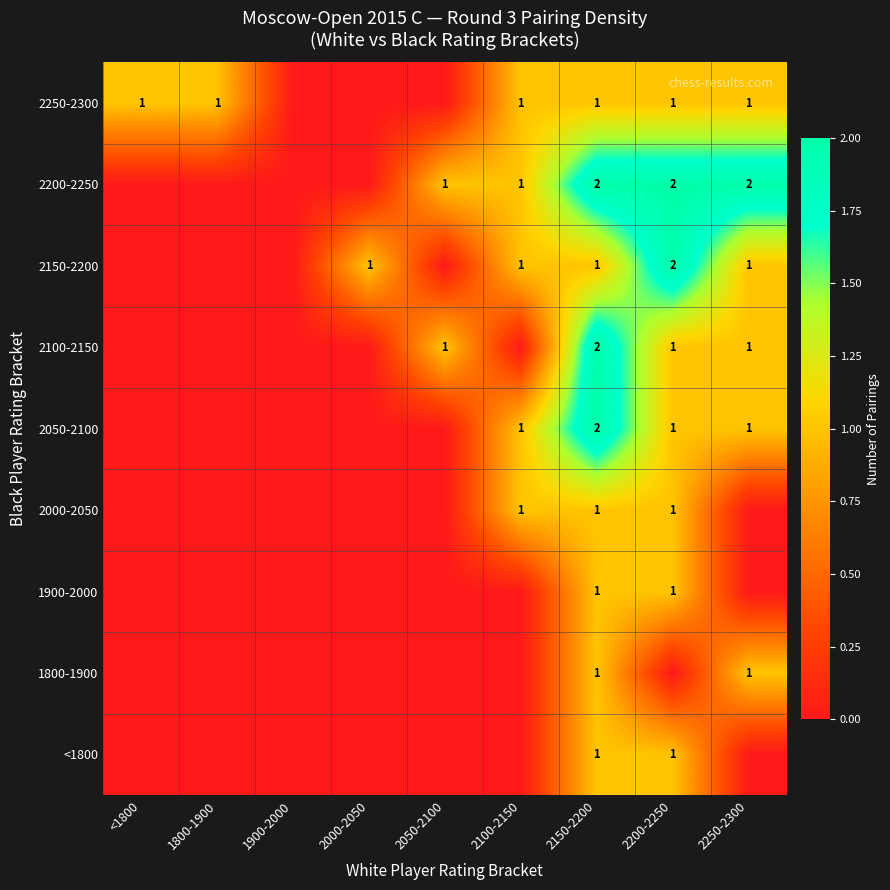

Is it true that 2050-2100 equals 2 at 2150-2200?

True